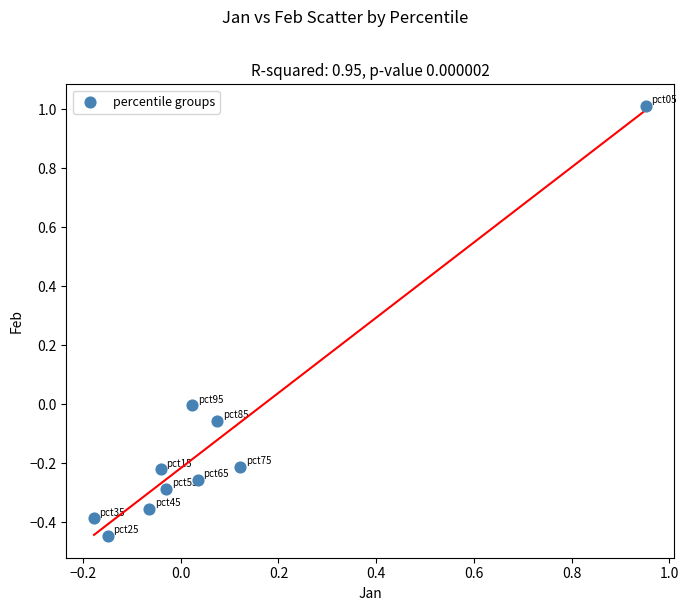

What is the range of X values (max minus min)?

1.1